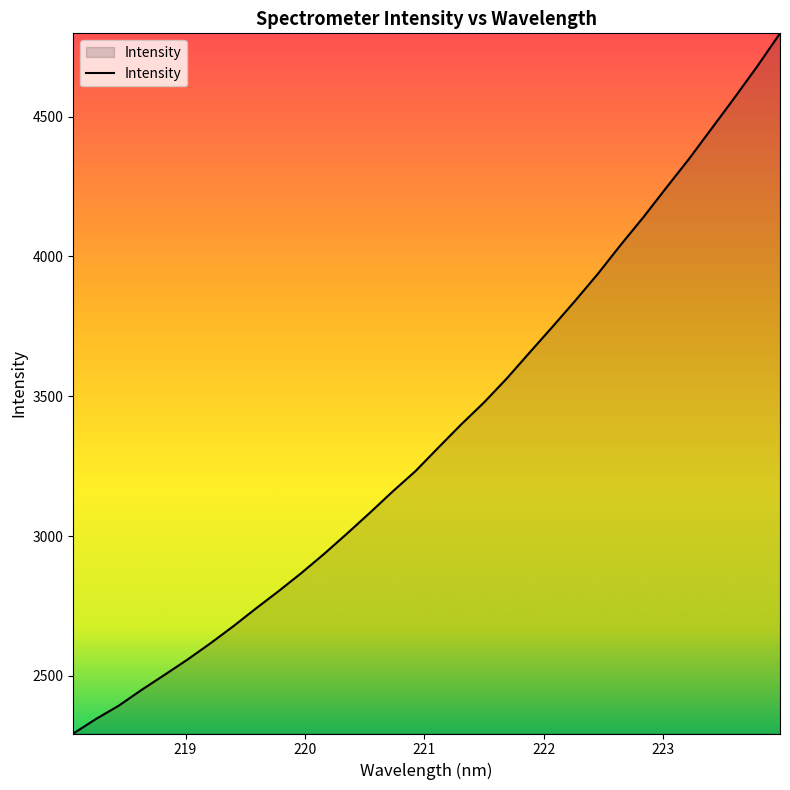

What is the average value?

3371.6